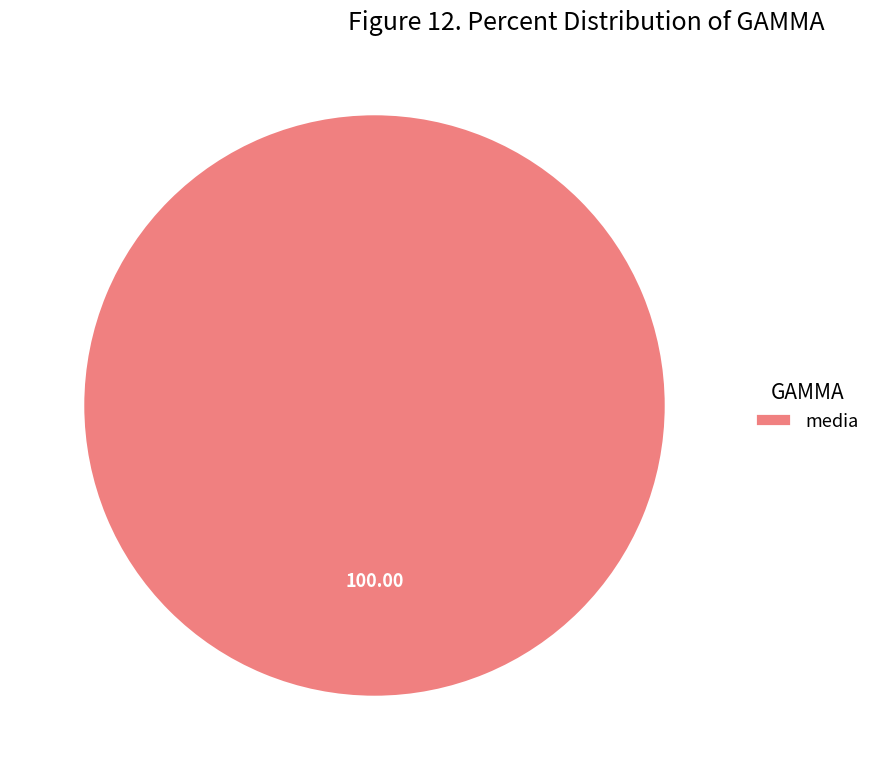

Which slice represents more than half of the pie?

media